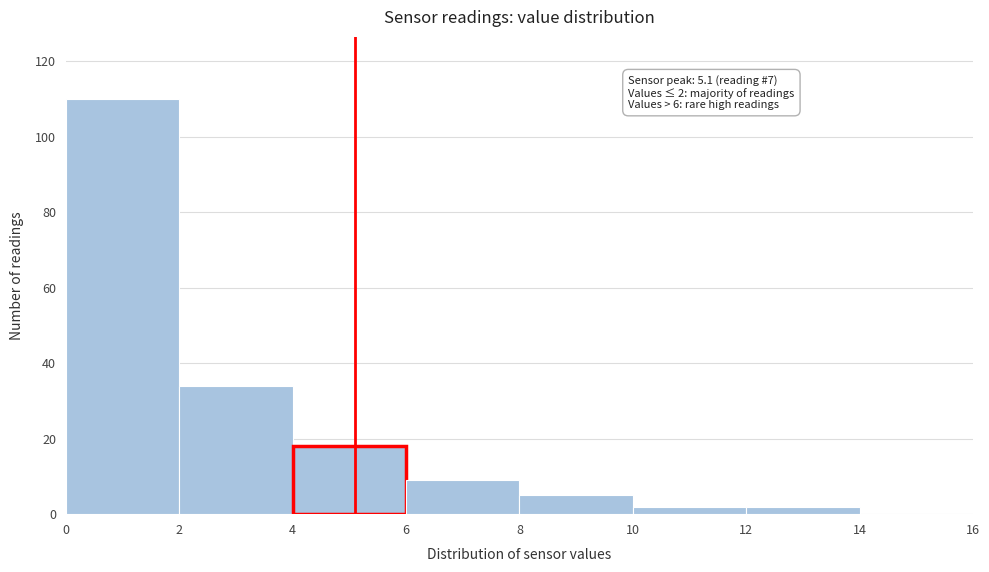

Over which range of the x-axis is the bar tallest?

0 to 2